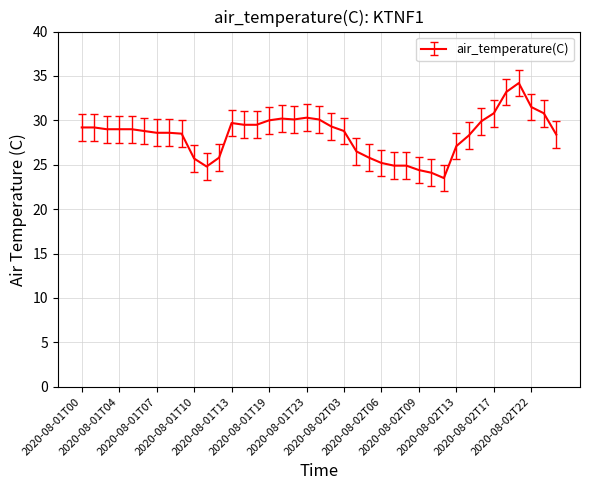

What is the maximum value shown in the chart?

34.2